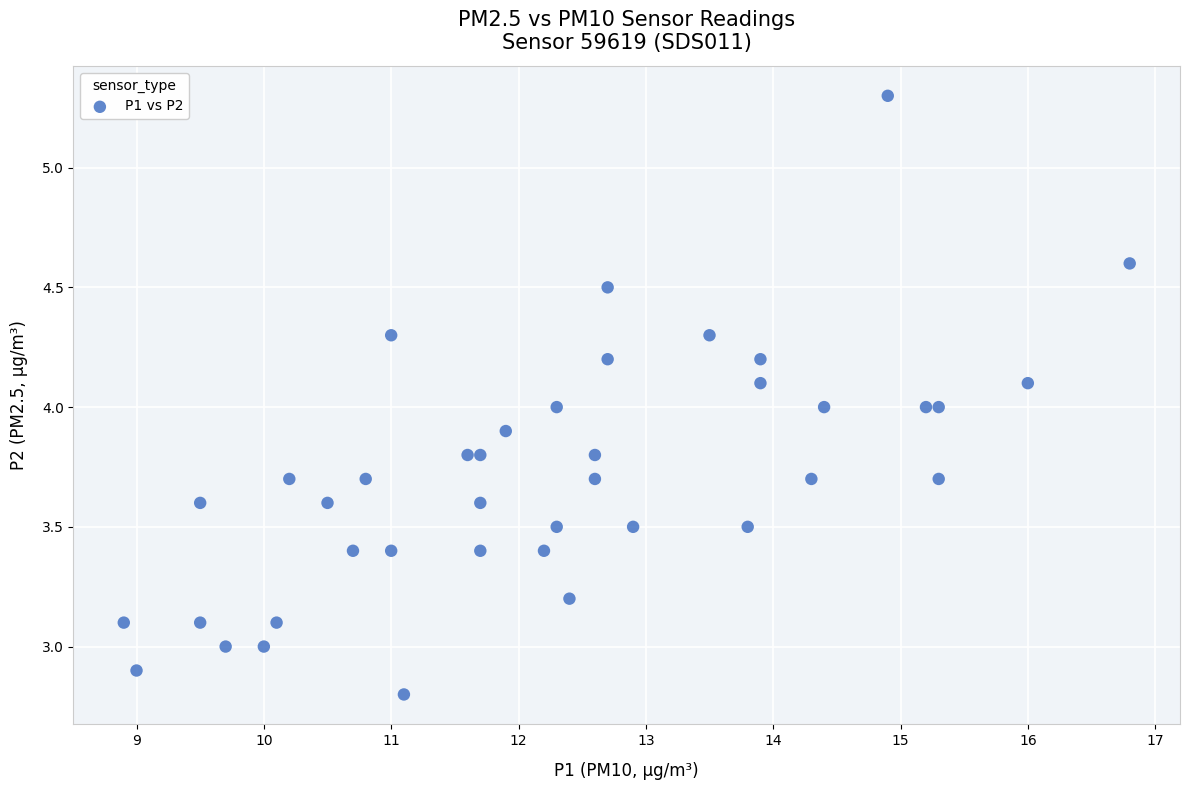

What is the range of Y values (max minus min)?

2.5